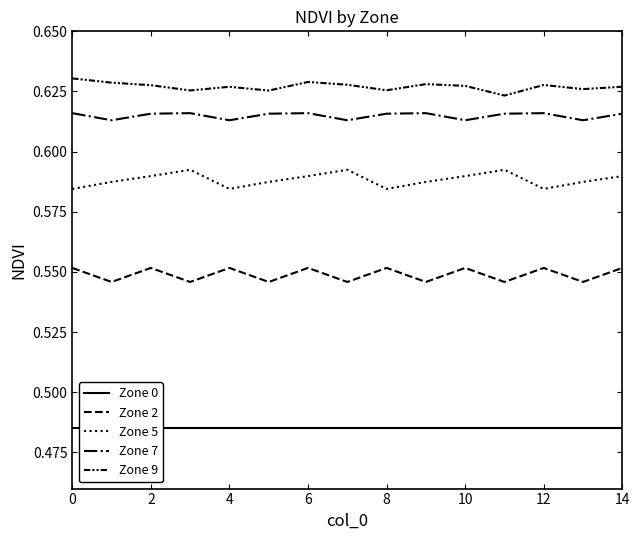

What is the average value of the Zone 9 series?

0.6